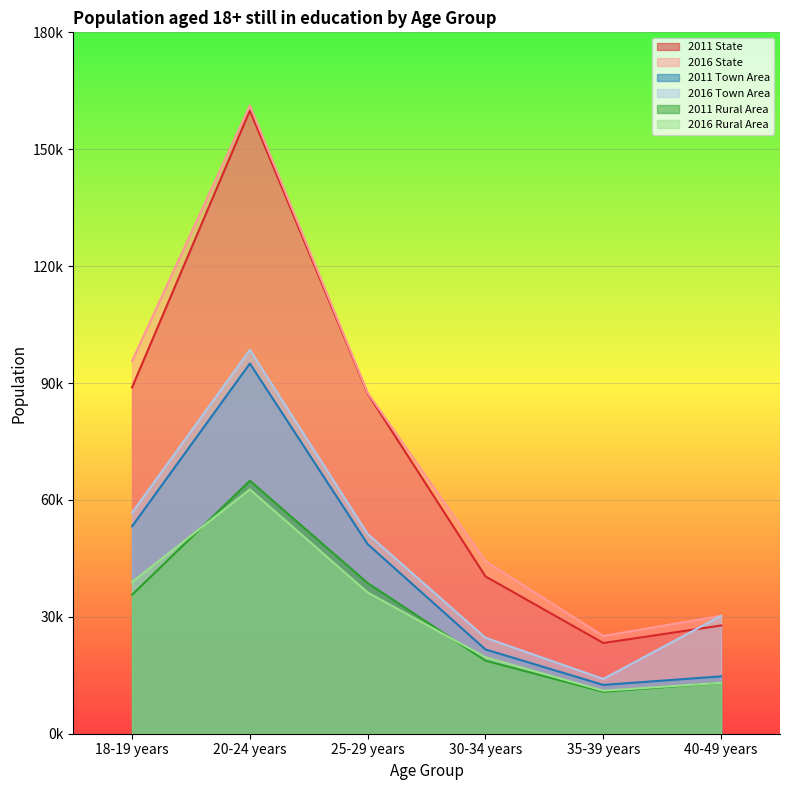

How many lines are shown in the chart?

6